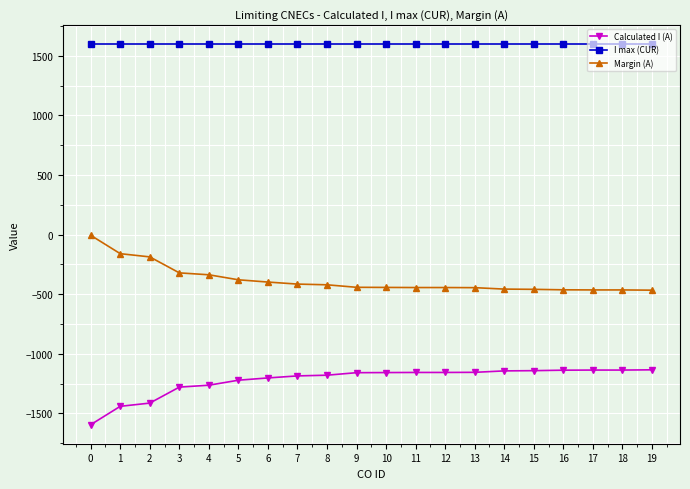

What is the difference between the maximum and minimum values in the Margin (A) series?

460